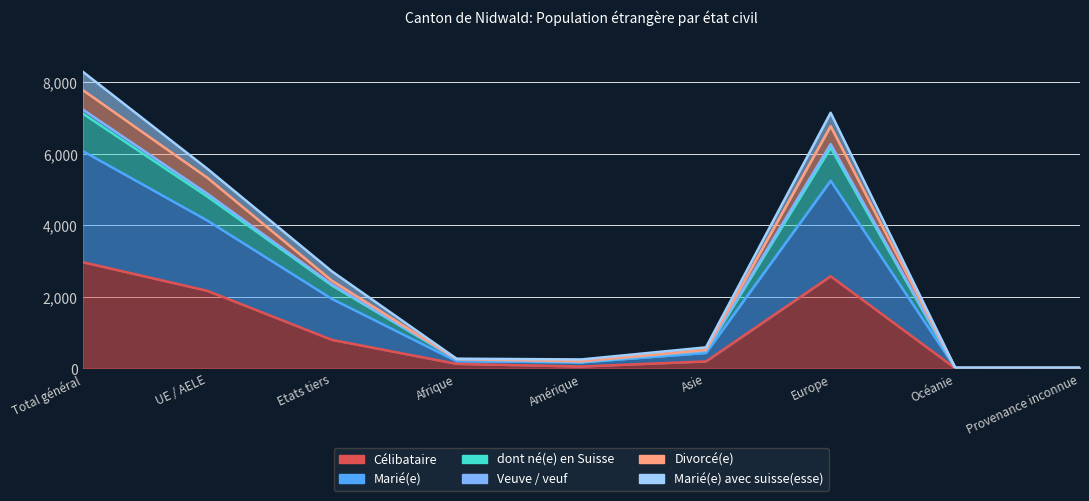

What is the label of the 4th point from the right?

Asie